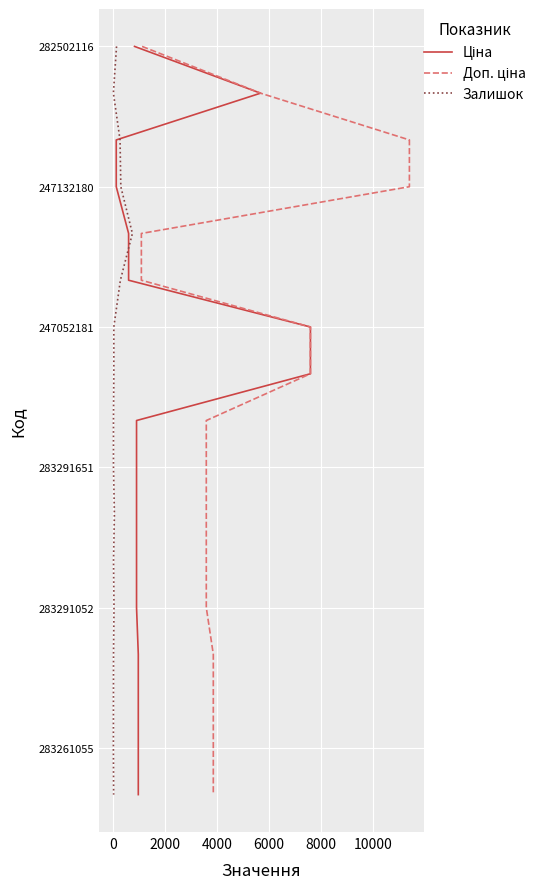

The value of Залишок at 14 is 23. True or false?

False